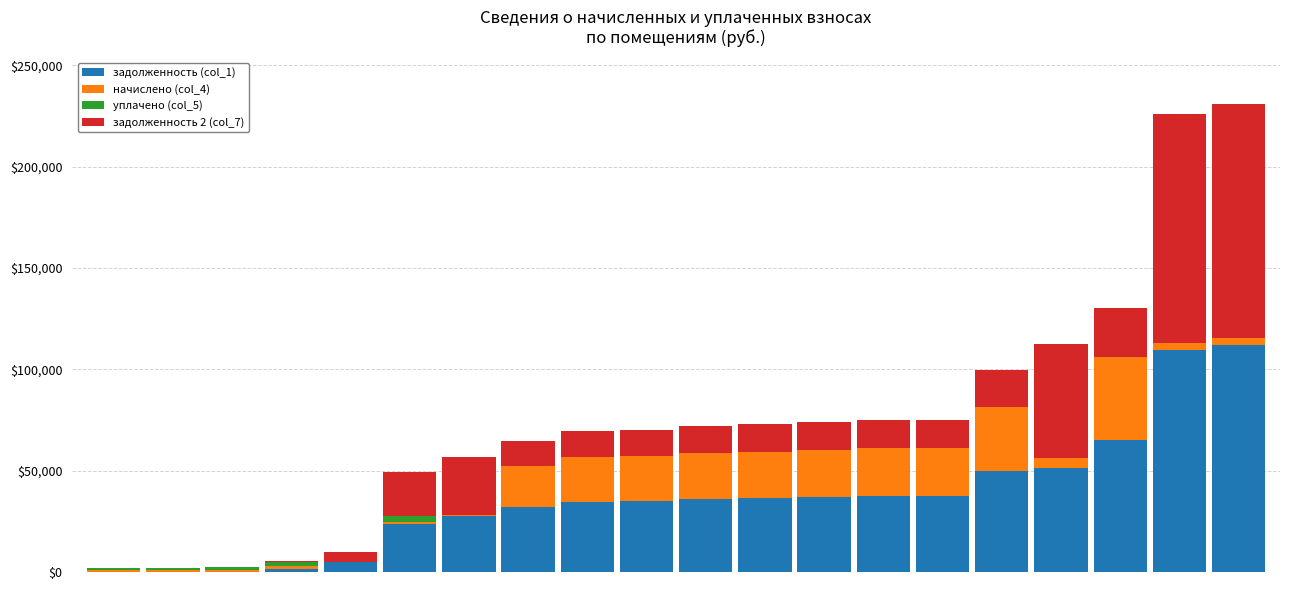

What is the sum of all задолженность (col_1) values?

732638.3